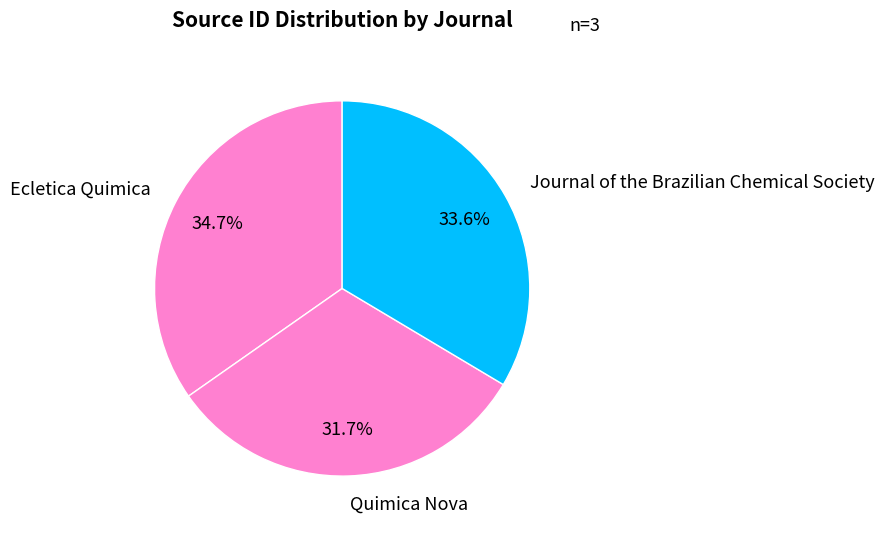

Is Ecletica Quimica the majority of the pie?

No